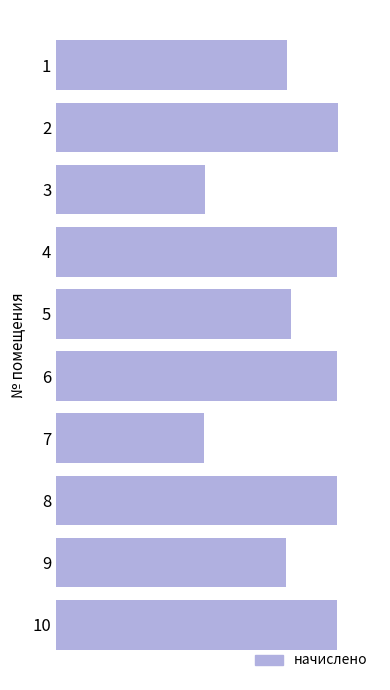

At which label is the value closest to 1646?

9